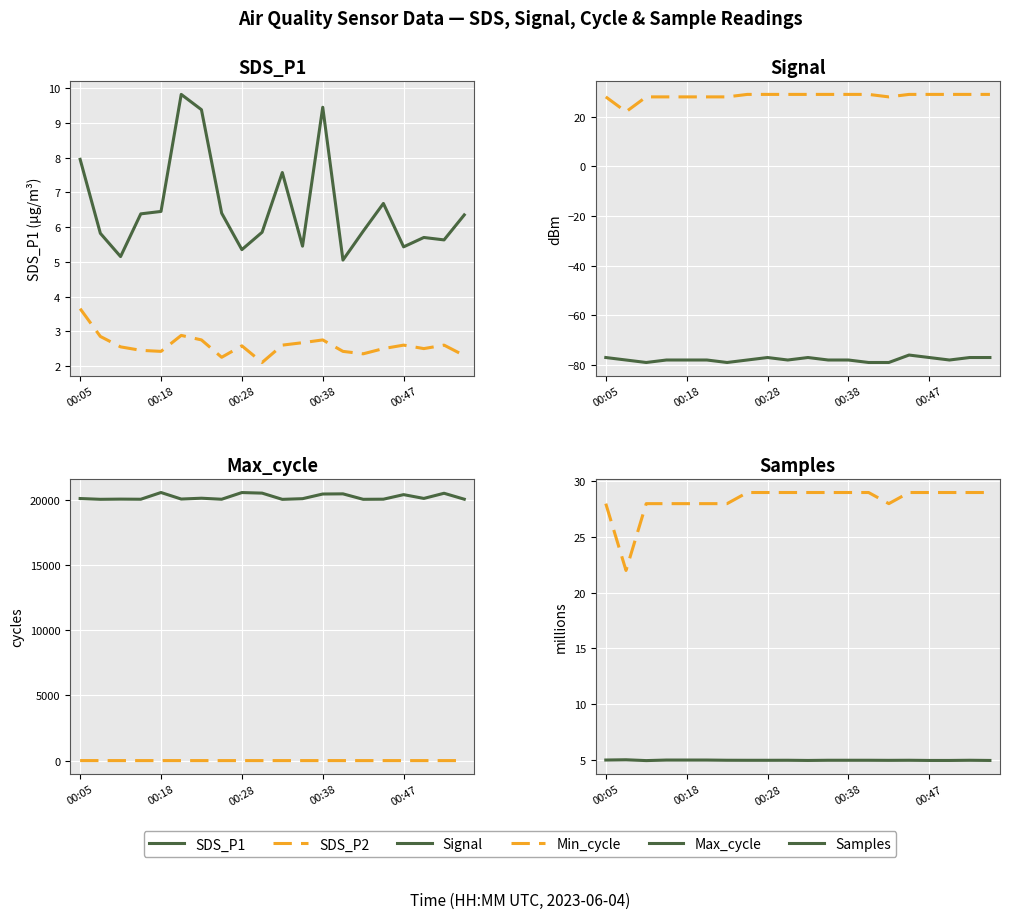

What is the maximum value for Samples?

5.0